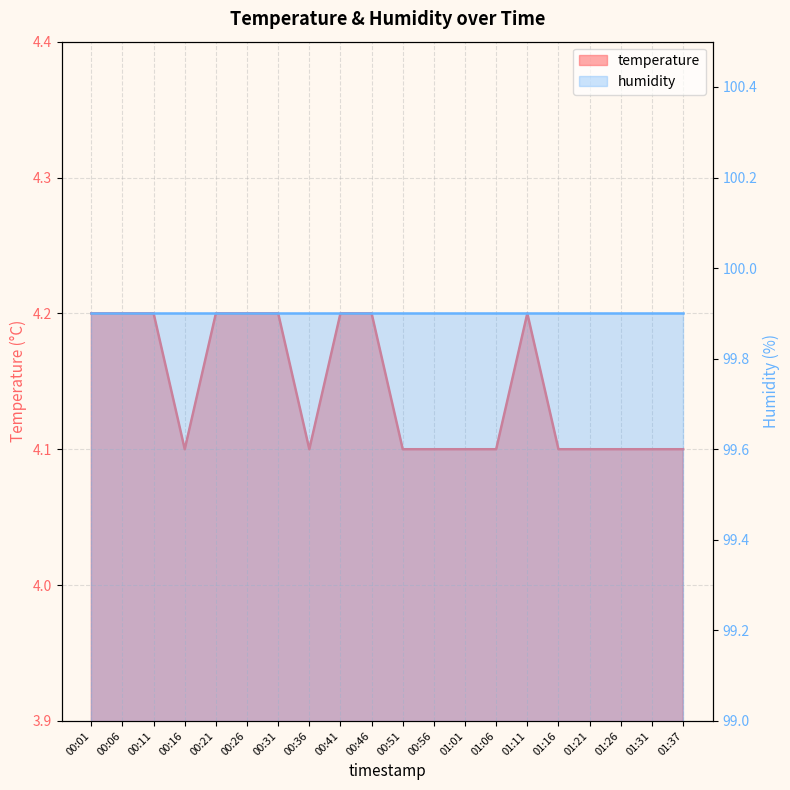

Which label corresponds to the smallest value in the chart?

00:16